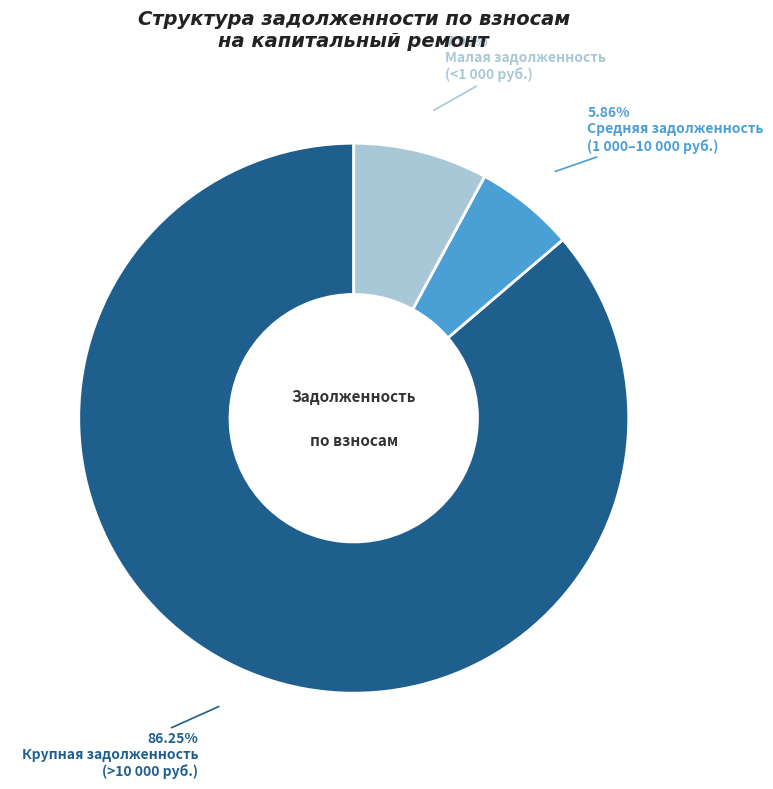

Count the number of slices in the pie.

3